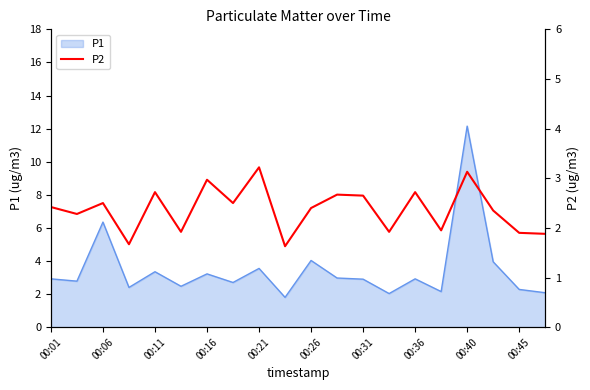

Count the number of values greater than 2.

13